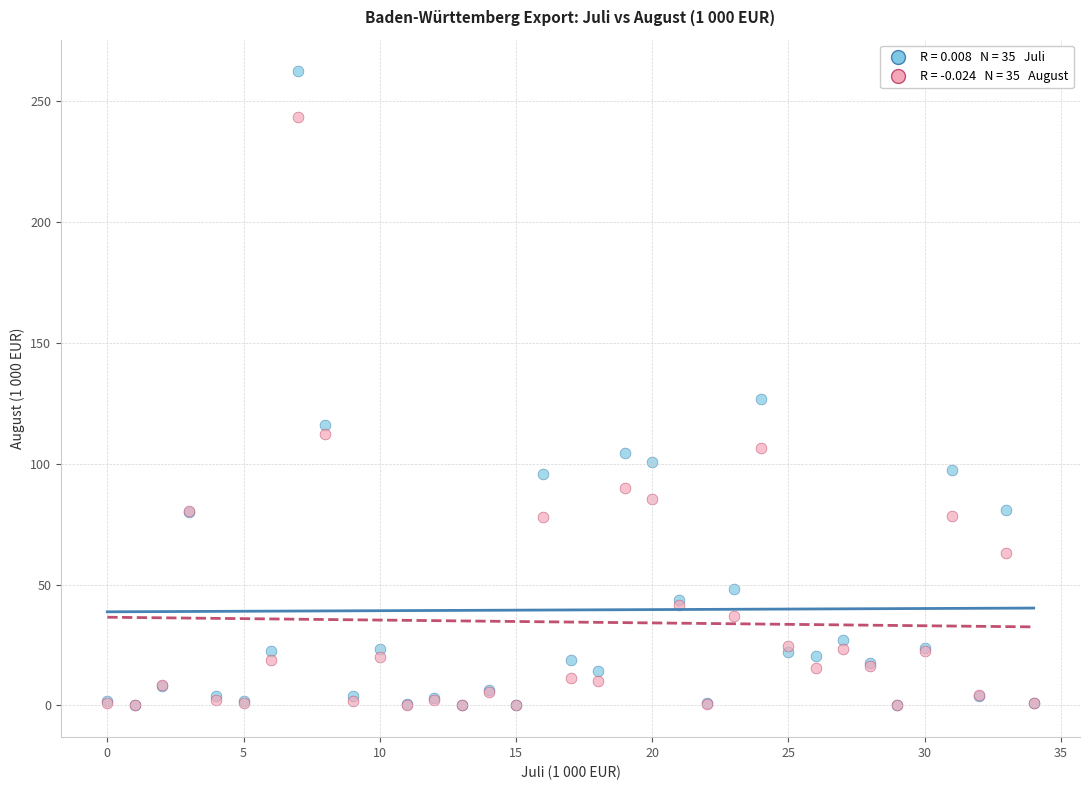

Across all series, what Y value is closest to 131?

126.9